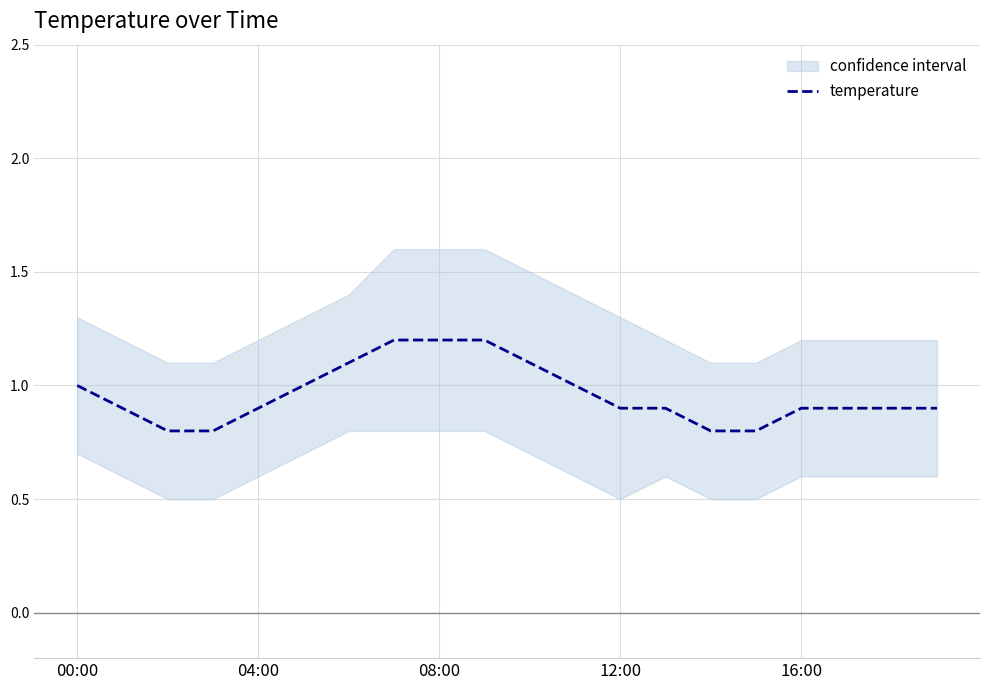

Reading right to left, extract all data points from this chart.

0.9	0.9	0.9	0.9	0.8	0.8	0.9	0.9	1.0	1.1	1.2	1.2	1.2	1.1	1.0	0.9	0.8	0.8	0.9	1.0